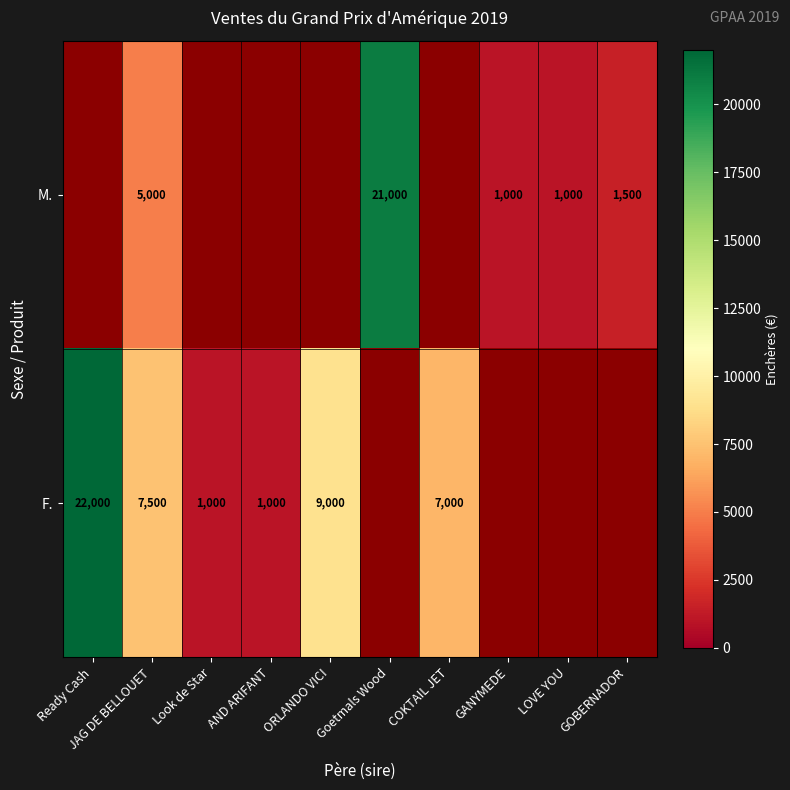

Which category has the highest value across all series?

Ready Cash